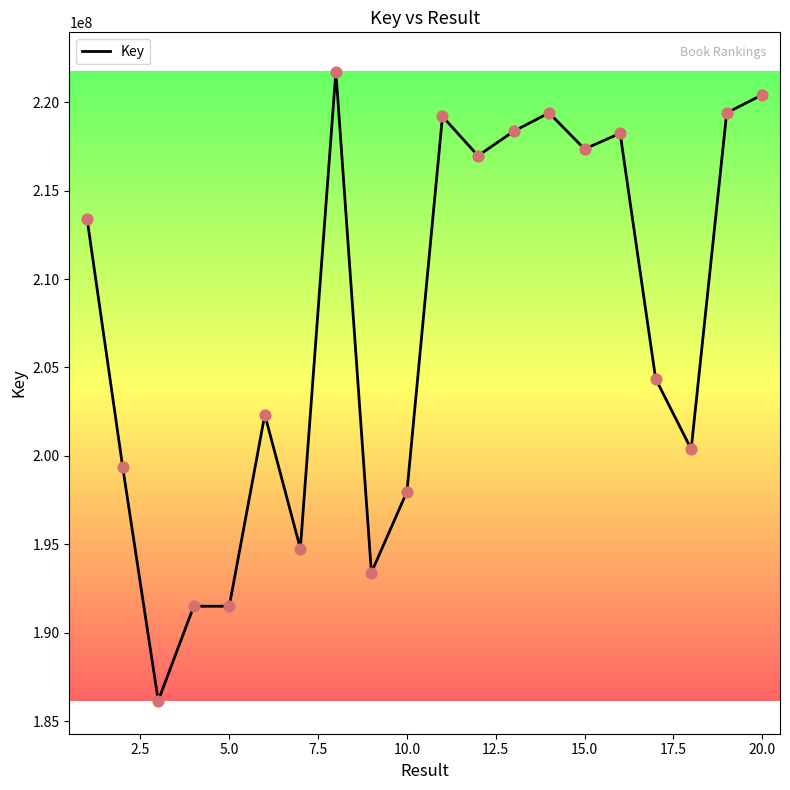

What is the smallest value displayed?

186149227